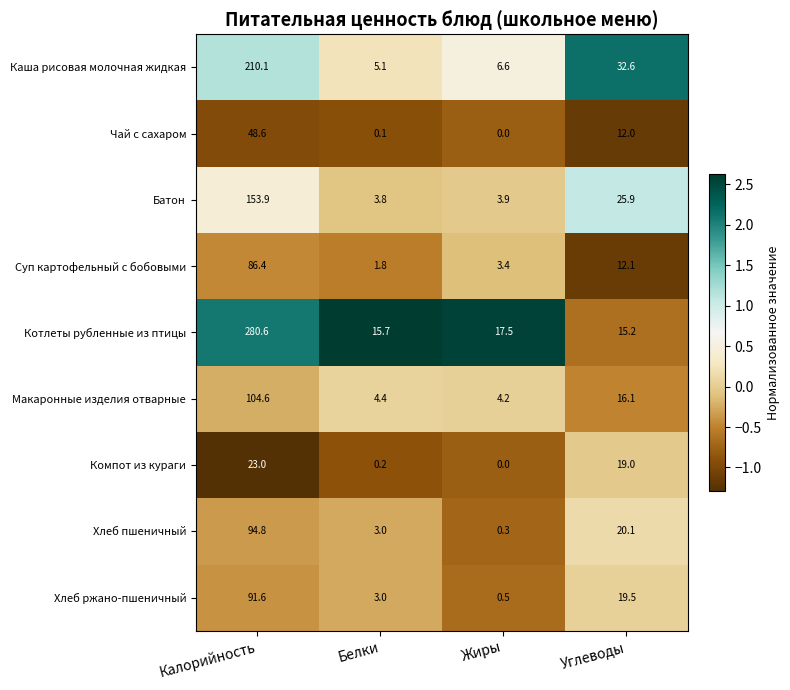

What is the difference between the maximum and minimum values in the Суп картофельный с бобовыми series?

84.6